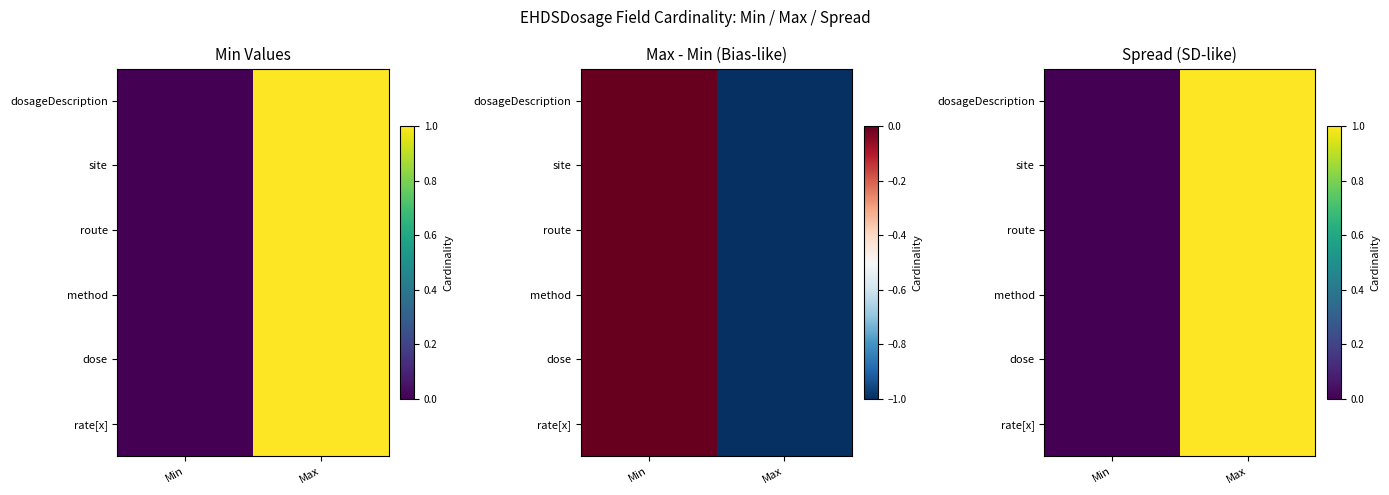

Count the dose values in the range 0 to 1.

2